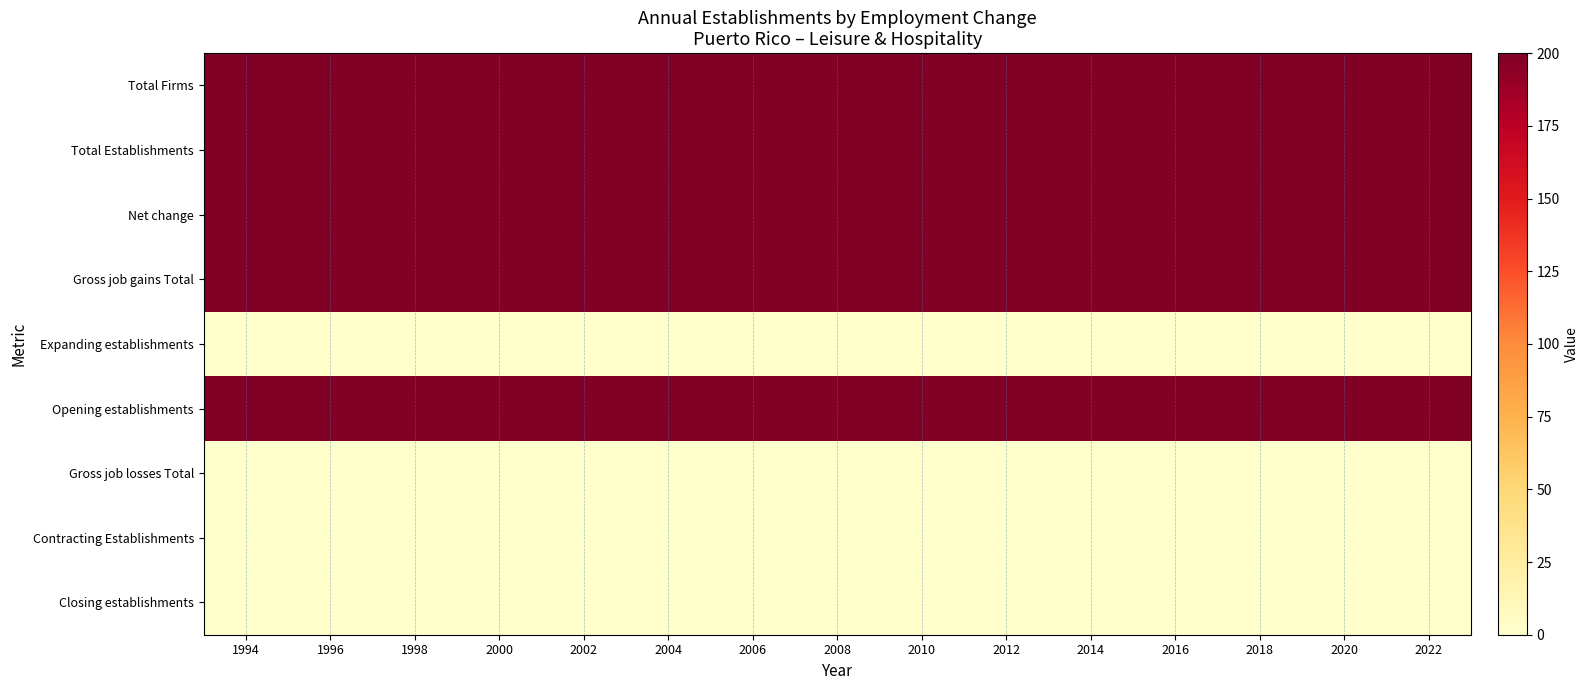

At how many categories does at least one series exceed 60?

15